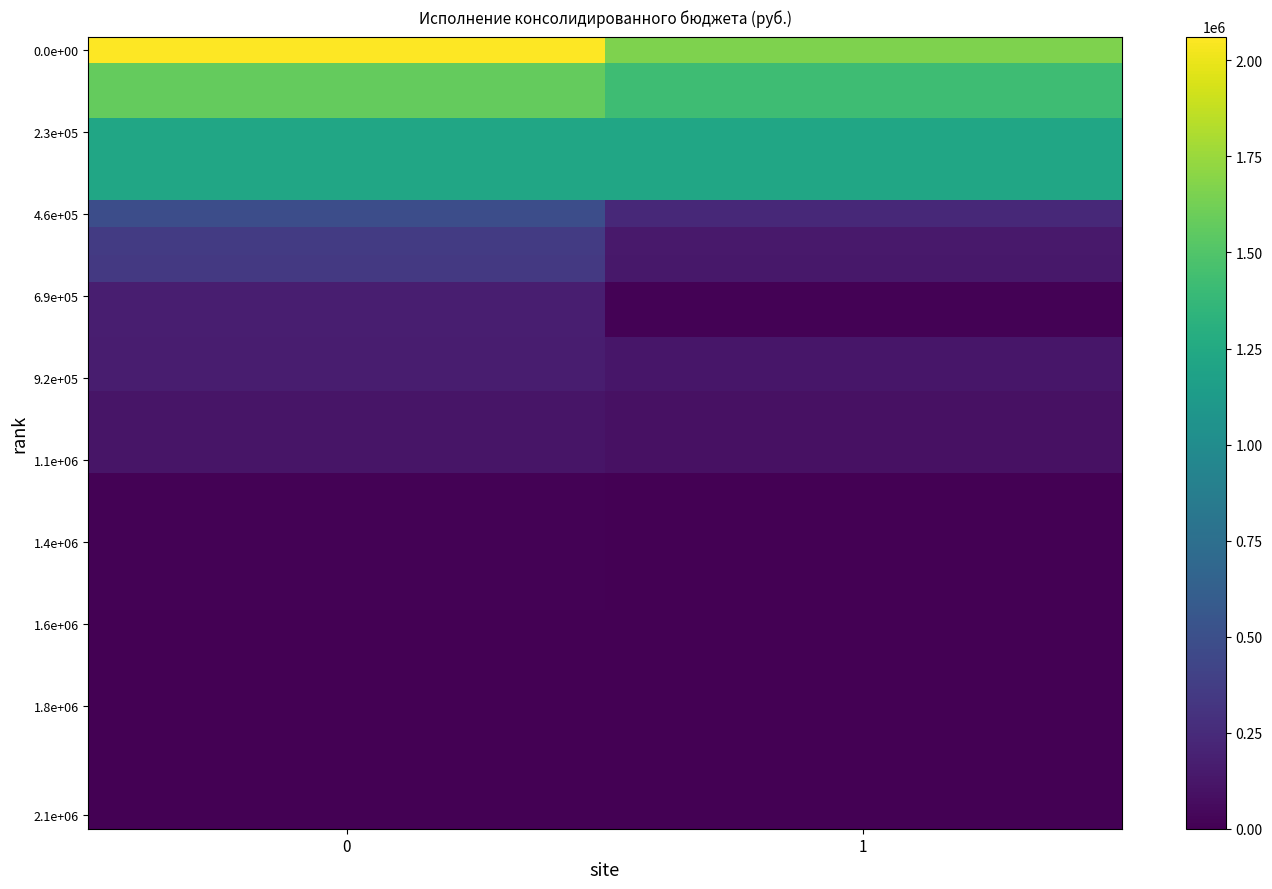

What is the total value across all series at 1?

9263248.3